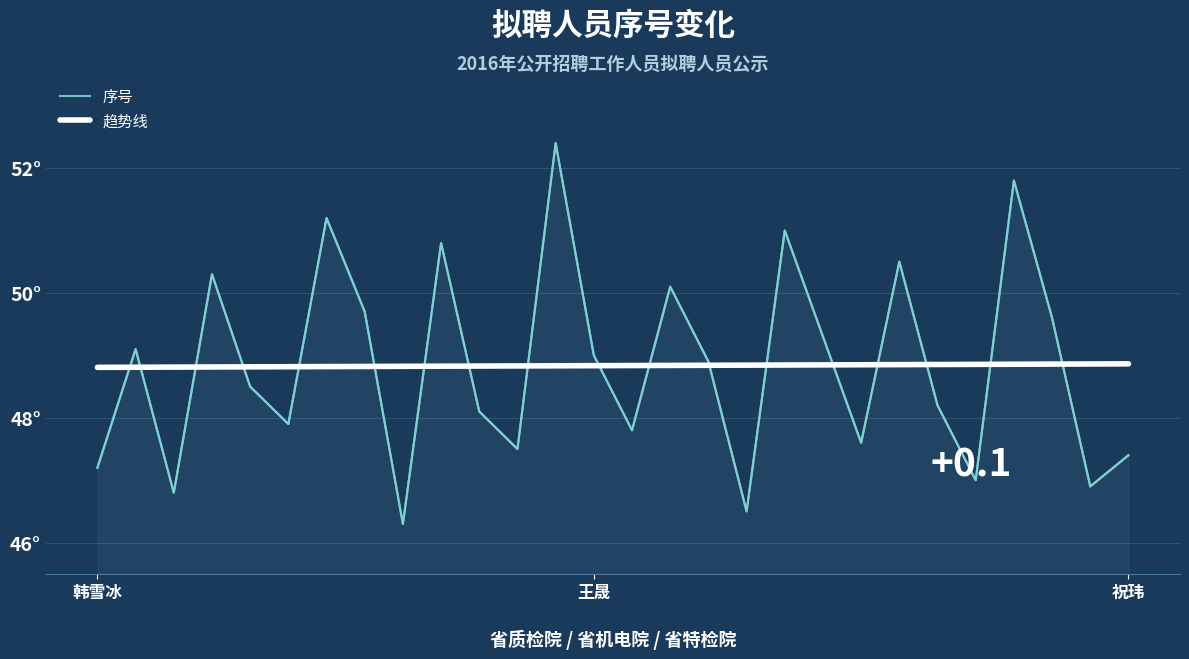

What are all the series names shown in the legend?

序号, 趋势线